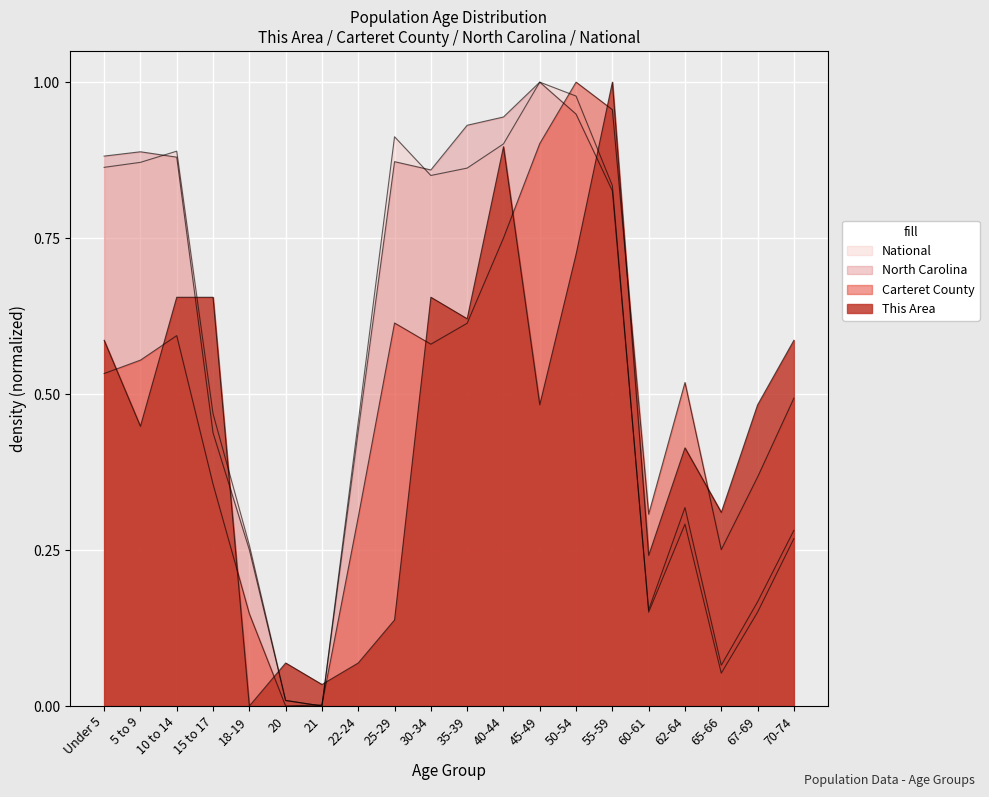

How many series are shown in this chart?

4